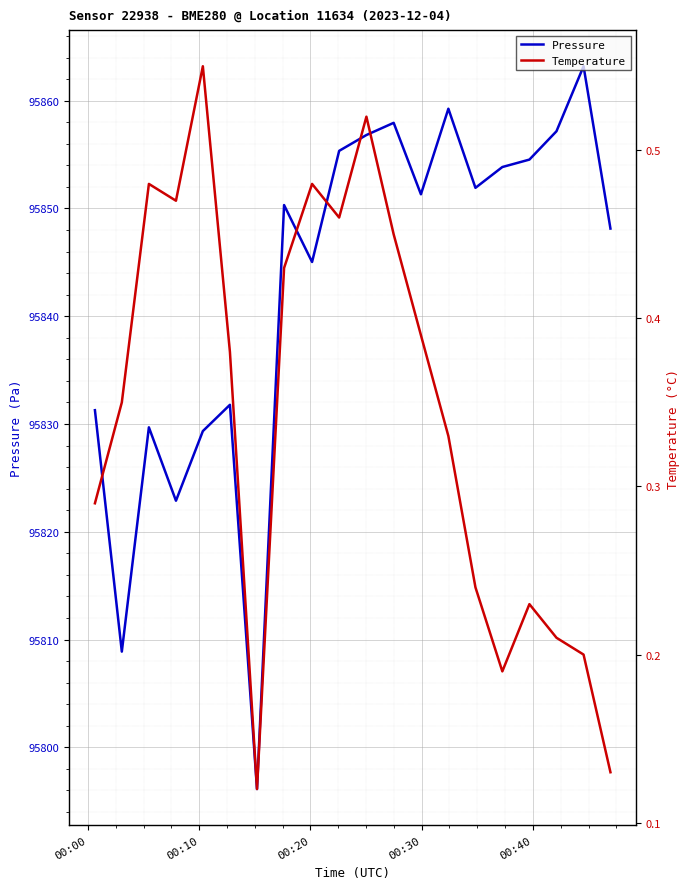

What is the highest value of the Pressure series?

95863.2